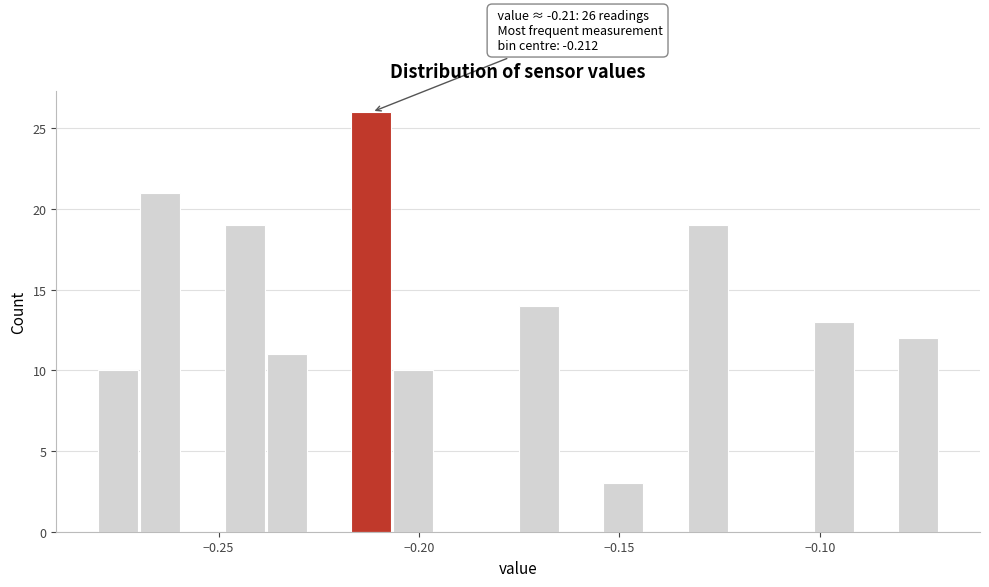

Read against the x-axis, roughly where is the centre of the tallest bar?

-0.210